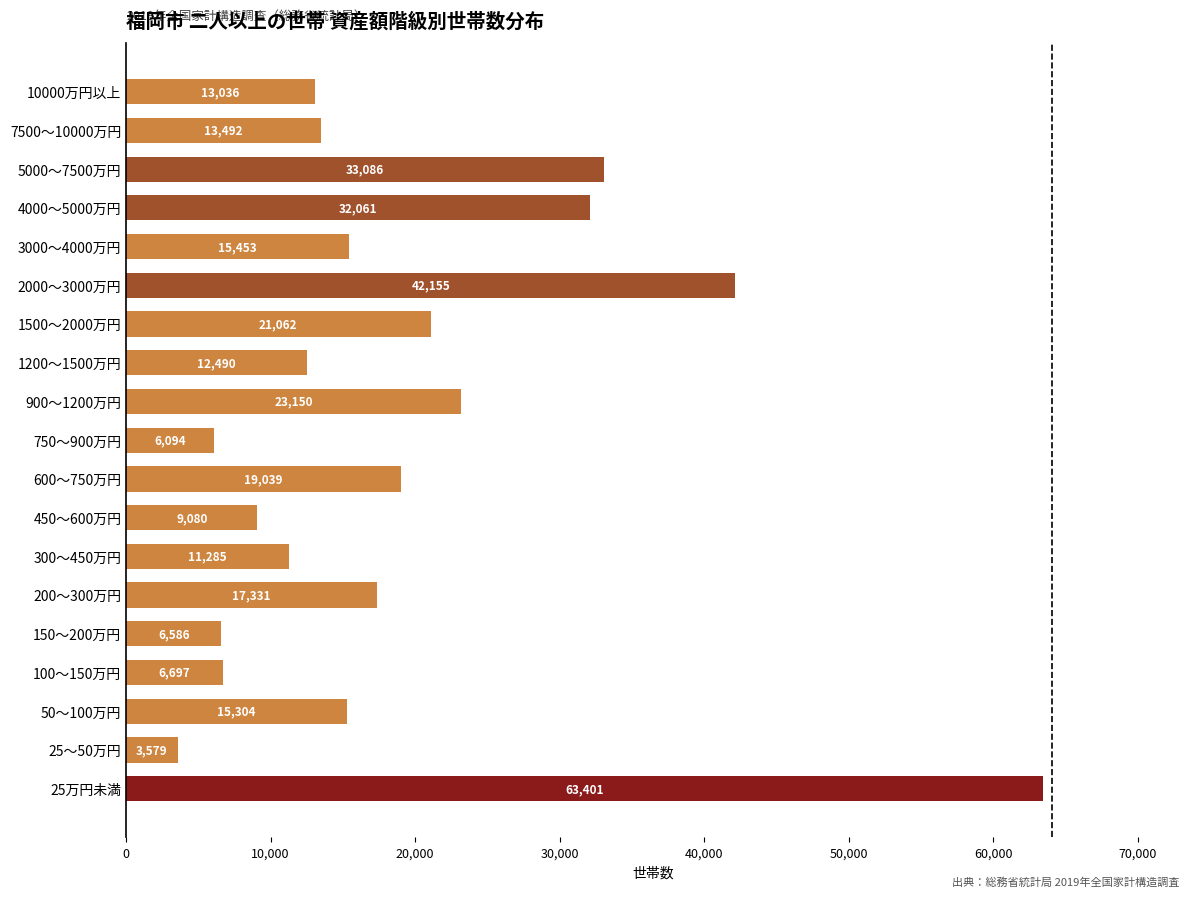

What is the average value?

19178